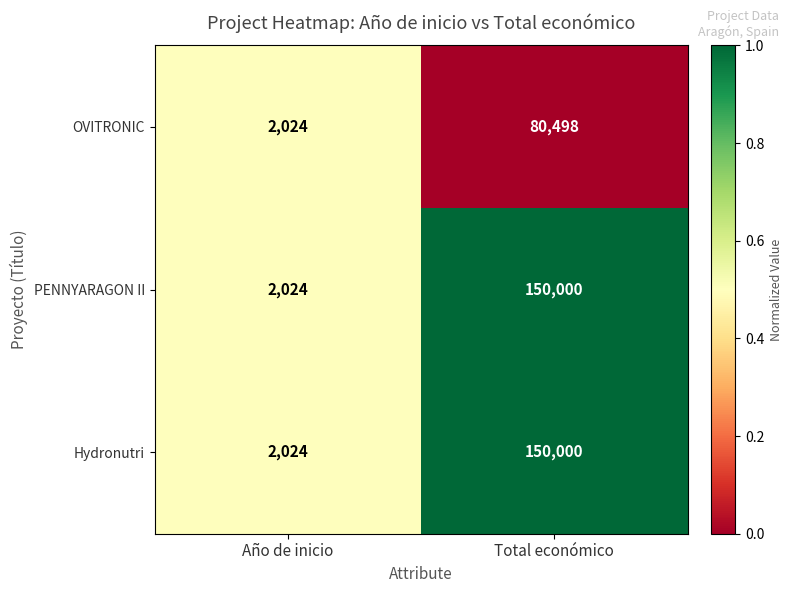

Is it true that Hydronutri equals 627 at Año de inicio?

False